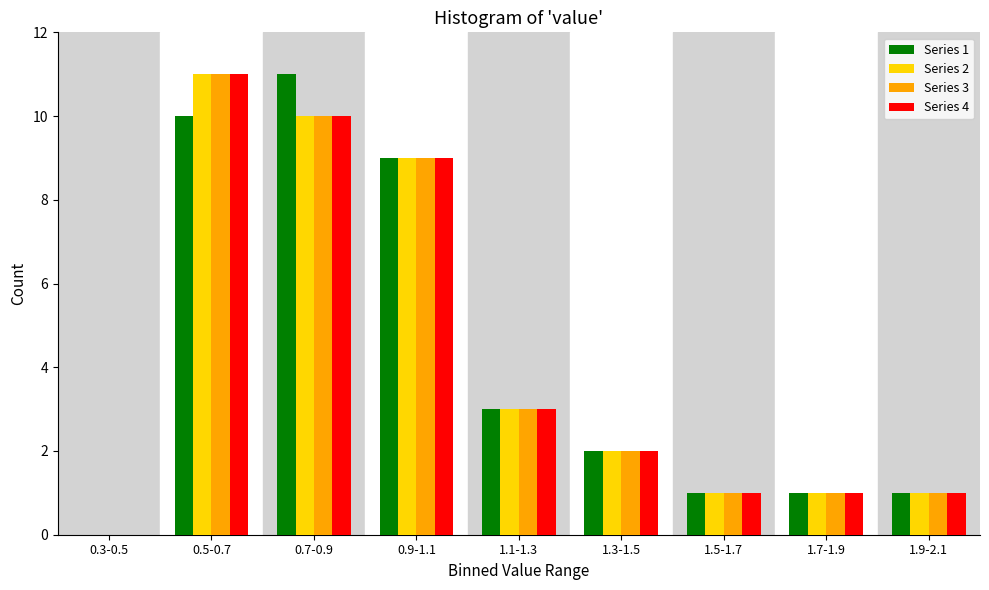

What is the total value across all series at 1.5-1.7?

4